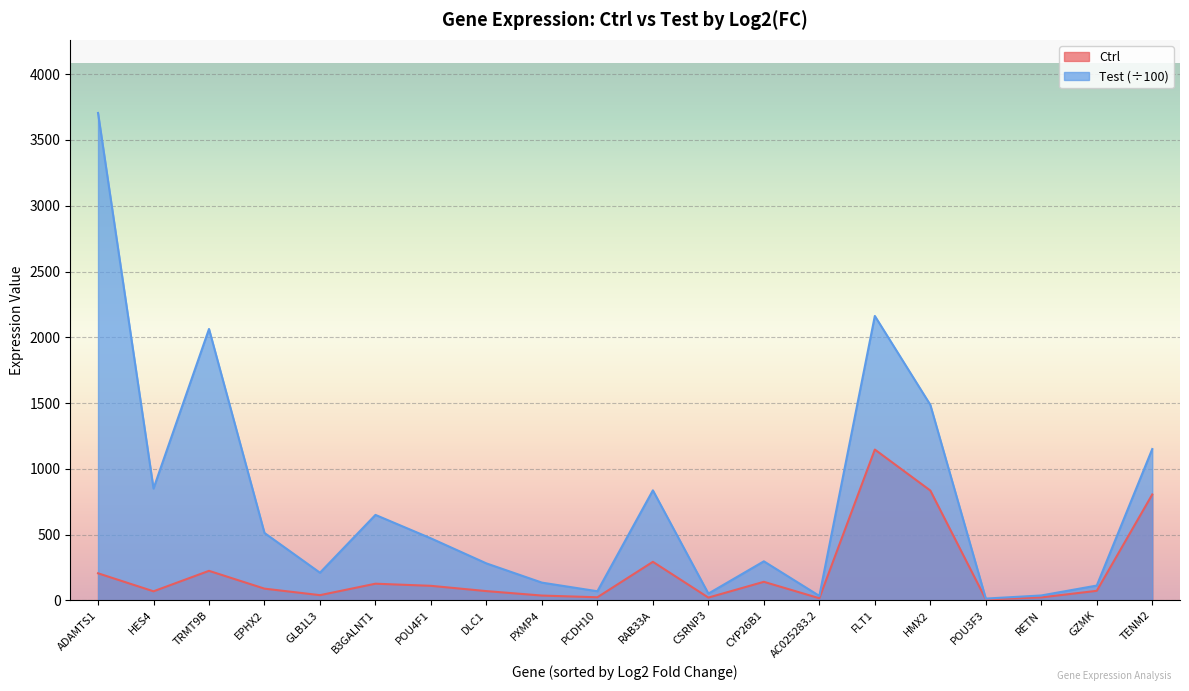

True or false: Ctrl and Test intersect in this chart.

False